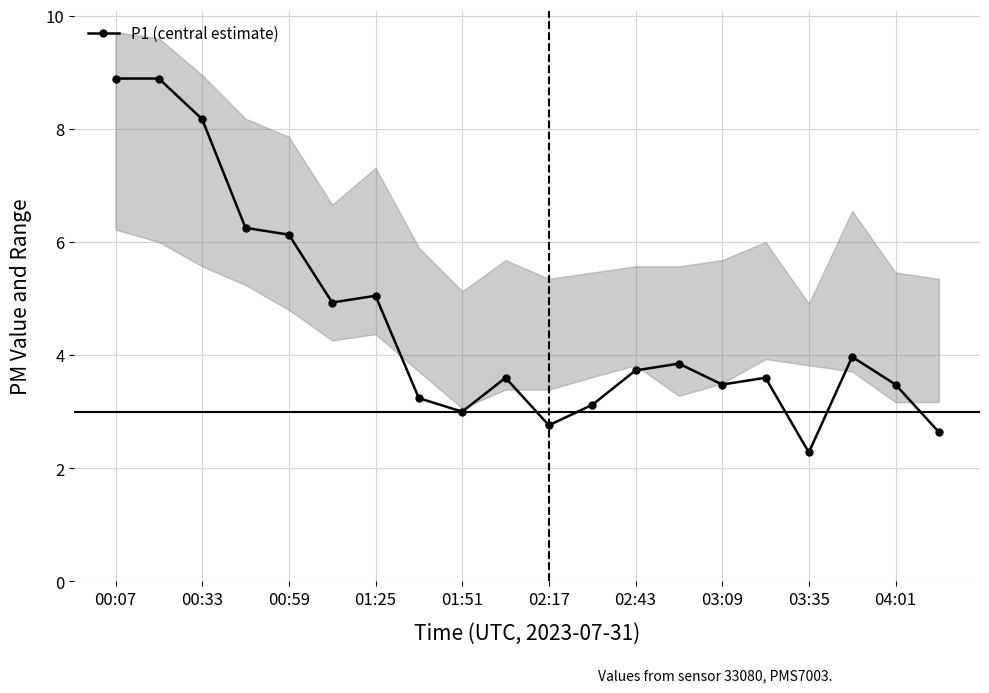

How many points are higher than both their immediate neighbors (excluding endpoints)?

5